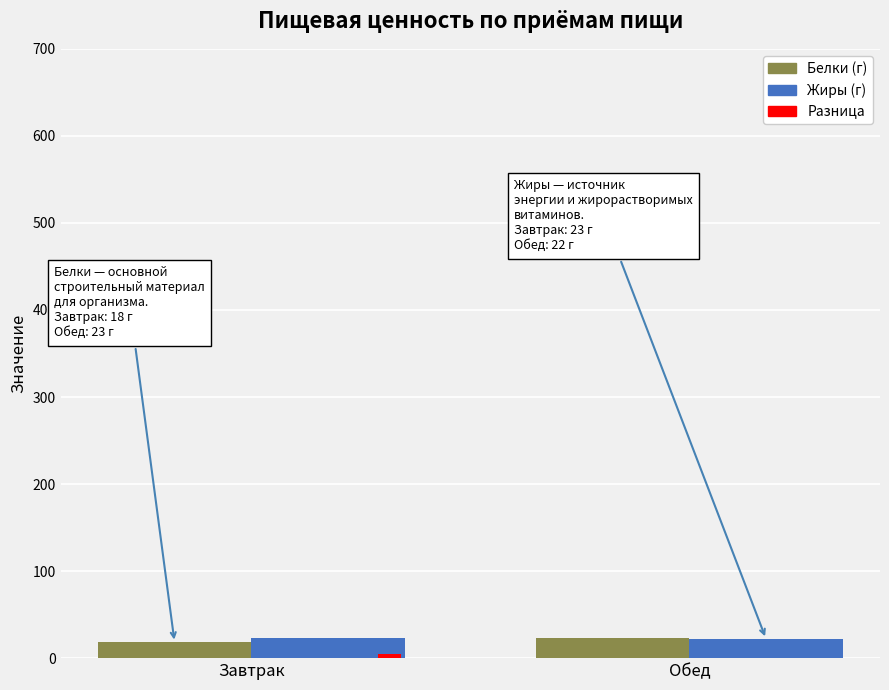

What is the maximum value for Белки?

23